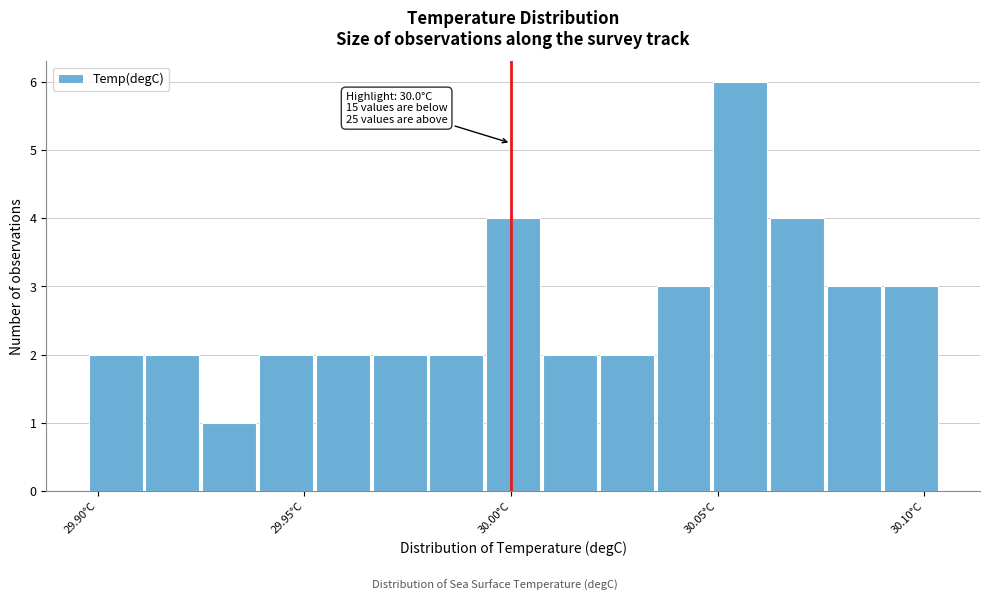

Read against the x-axis, roughly where is the centre of the tallest bar?

30.055